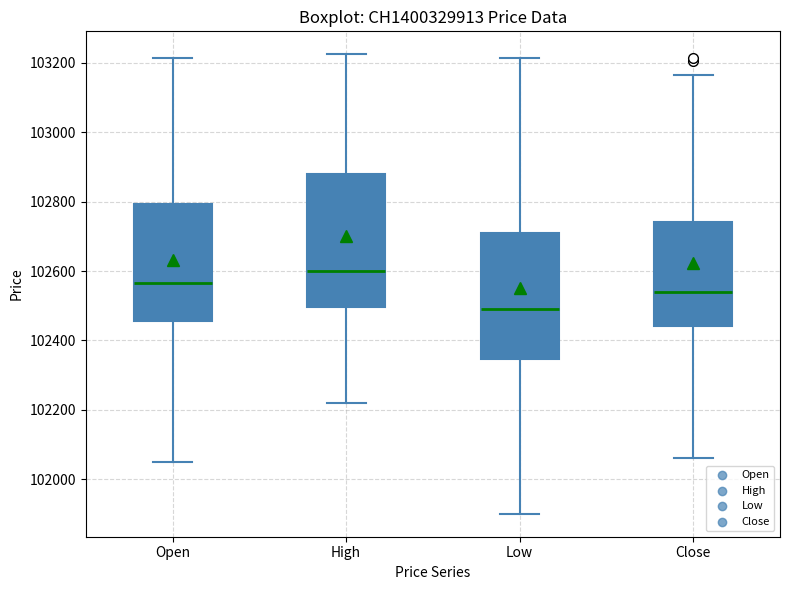

Reading left to right, transcribe this box plot: for each box, give where its median line is, the range the box spans, and where its two whiskers end, as read against the y-axis. The values are not printed on the chart, so give them approximately, as read against the axis.

Open: median 102560, box 102460 to 102800, whiskers 102060 to 103220
High: median 102600, box 102500 to 102880, whiskers 102220 to 103220
Low: median 102500, box 102340 to 102720, whiskers 101900 to 103220
Close: median 102540, box 102440 to 102740, whiskers 102060 to 103160